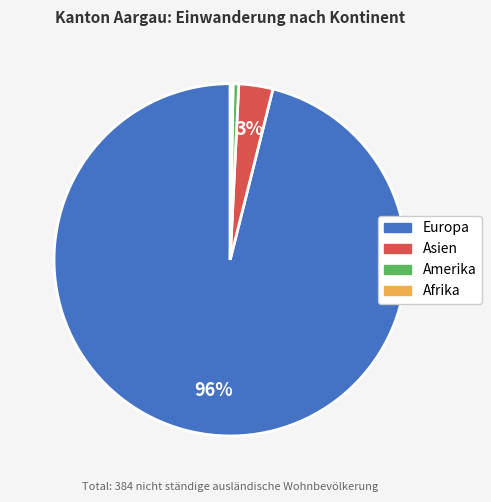

To the nearest percent, what is the difference between the largest and smallest slice percentages?

96%